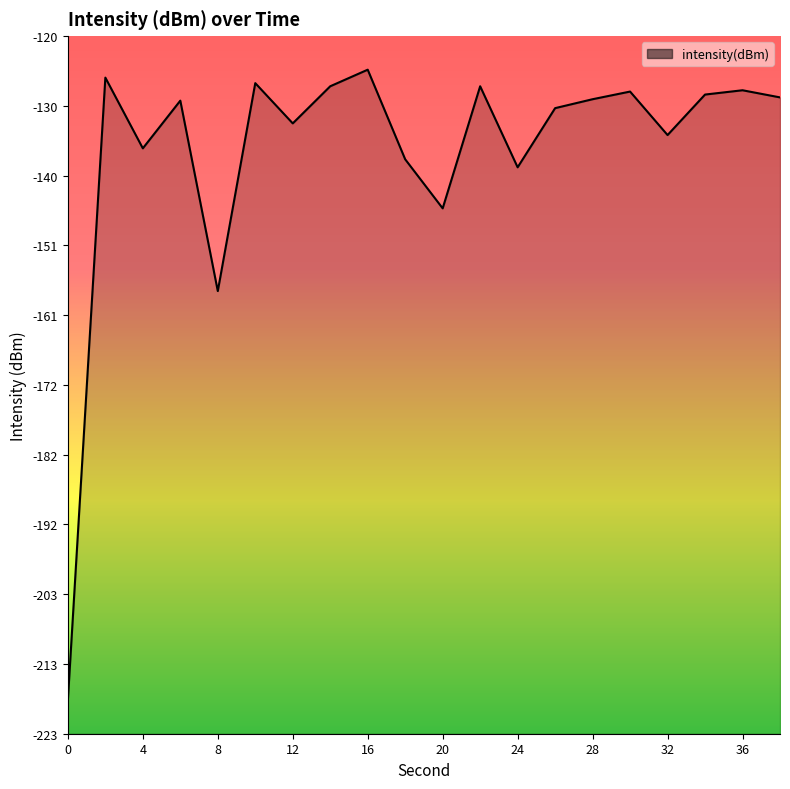

What is the value of the 1st point from the left?

-218.4